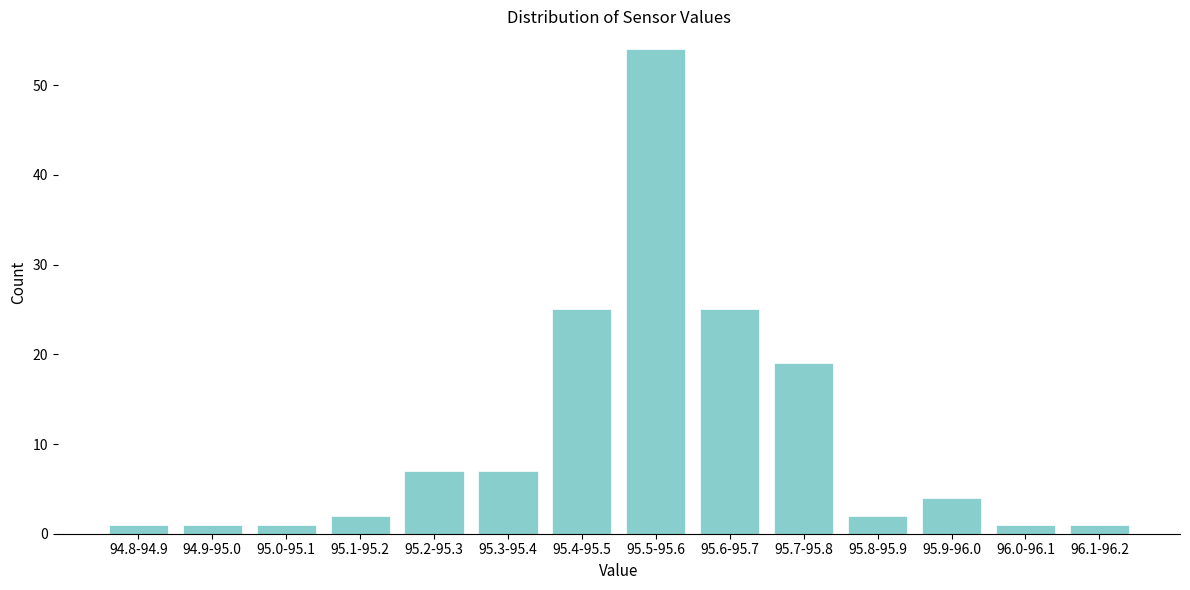

Reading right to left, extract all data points from this chart.

96.1-96.2=1	96.0-96.1=1	95.9-96.0=4	95.8-95.9=2	95.7-95.8=19	95.6-95.7=25	95.5-95.6=54	95.4-95.5=25	95.3-95.4=7	95.2-95.3=7	95.1-95.2=2	95.0-95.1=1	94.9-95.0=1	94.8-94.9=1